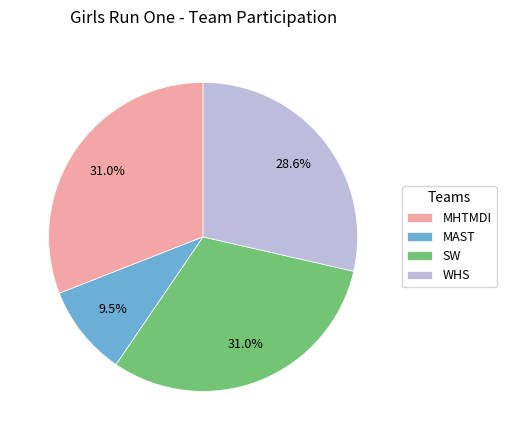

To the nearest percent, what is the combined percentage of WHS and MHTMDI?

60%